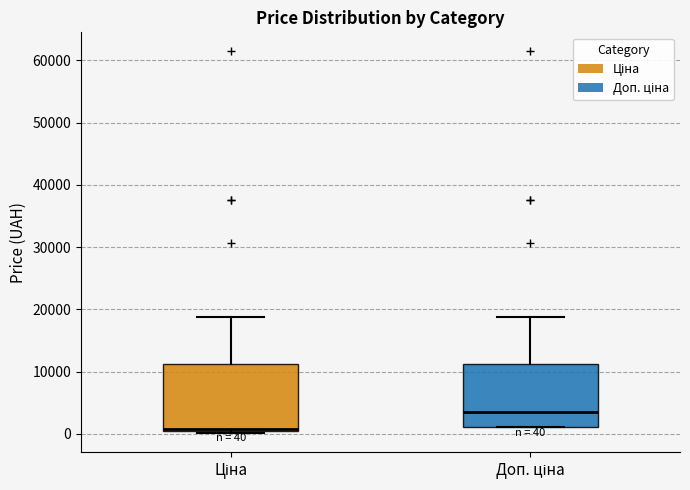

Which box has the lowest median line?

Ціна